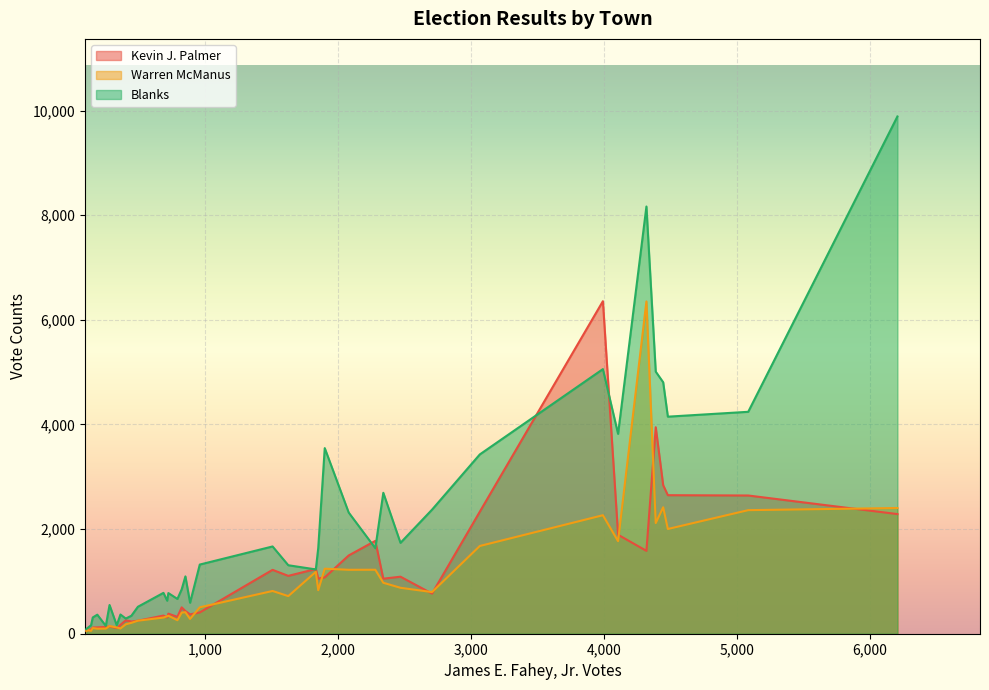

True or false: James E. Fahey, Jr. has a value of 36 at Dunstable.

False